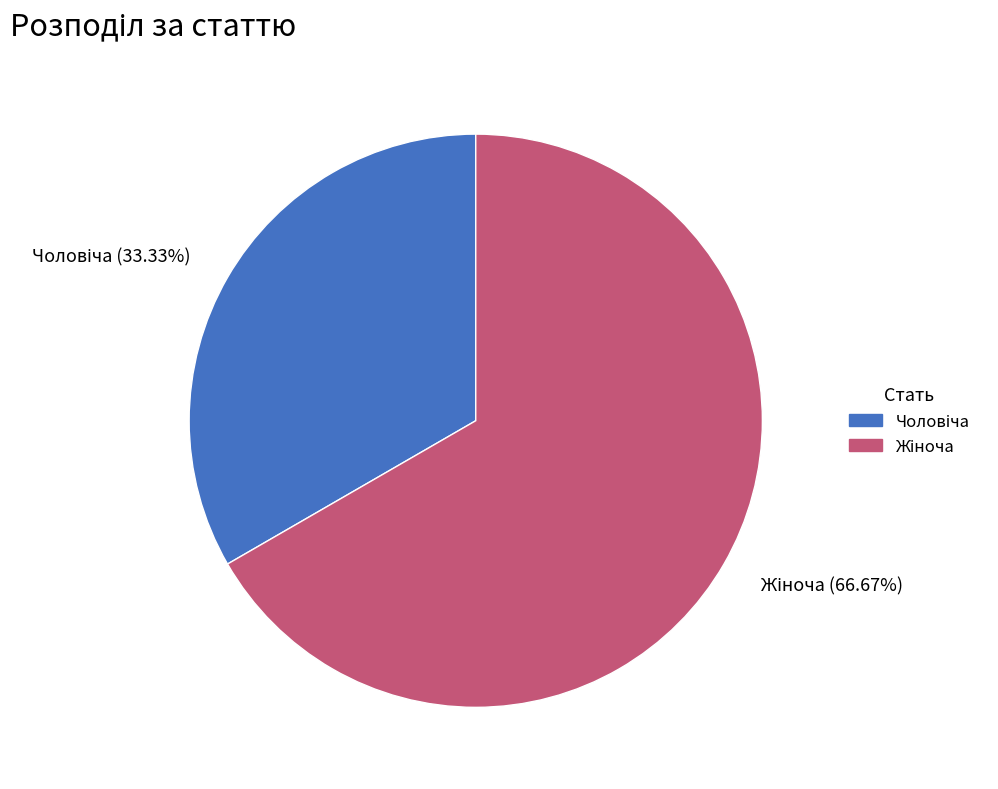

To the nearest percent, what is the average slice percentage?

50%